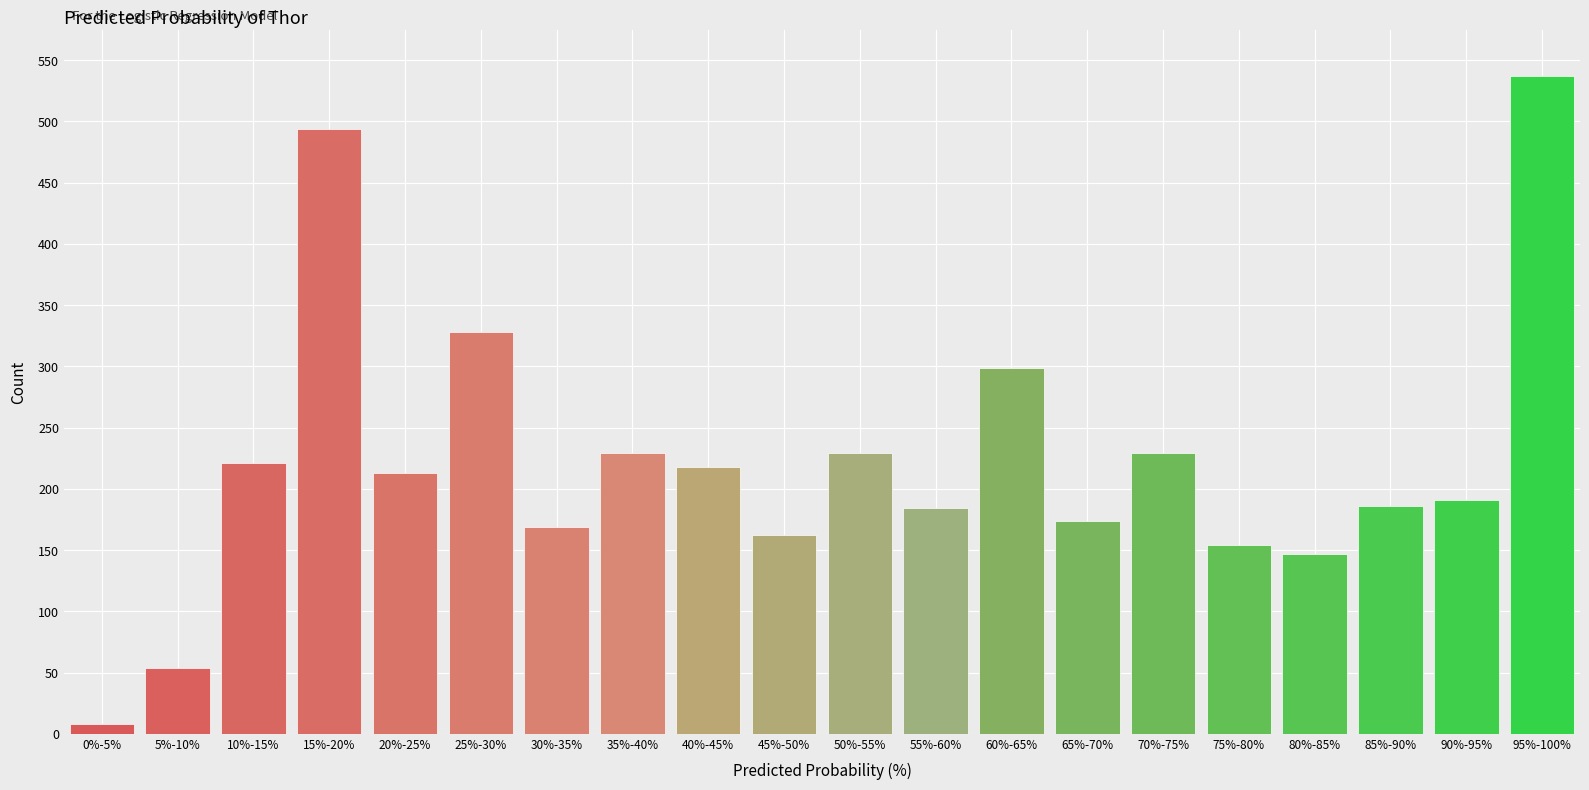

The chart shows a value of 65 at 75%-80%. True or false?

False